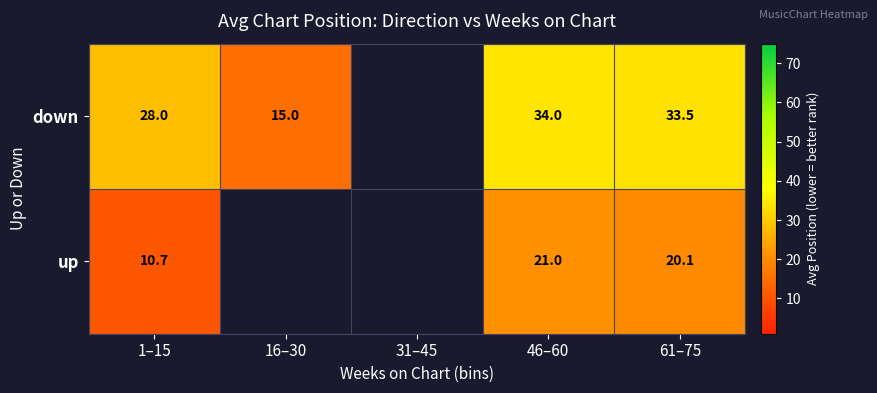

At 1–15, list the series in order from largest to smallest.

down, up